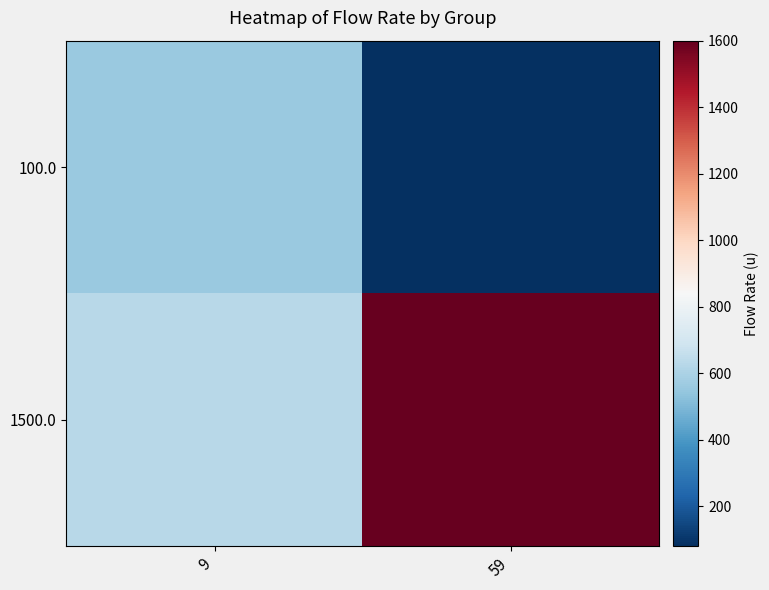

Reading left to right, what are all the values shown in this chart?

100.0: 9=560	59=80
1500.0: 9=630	59=1600